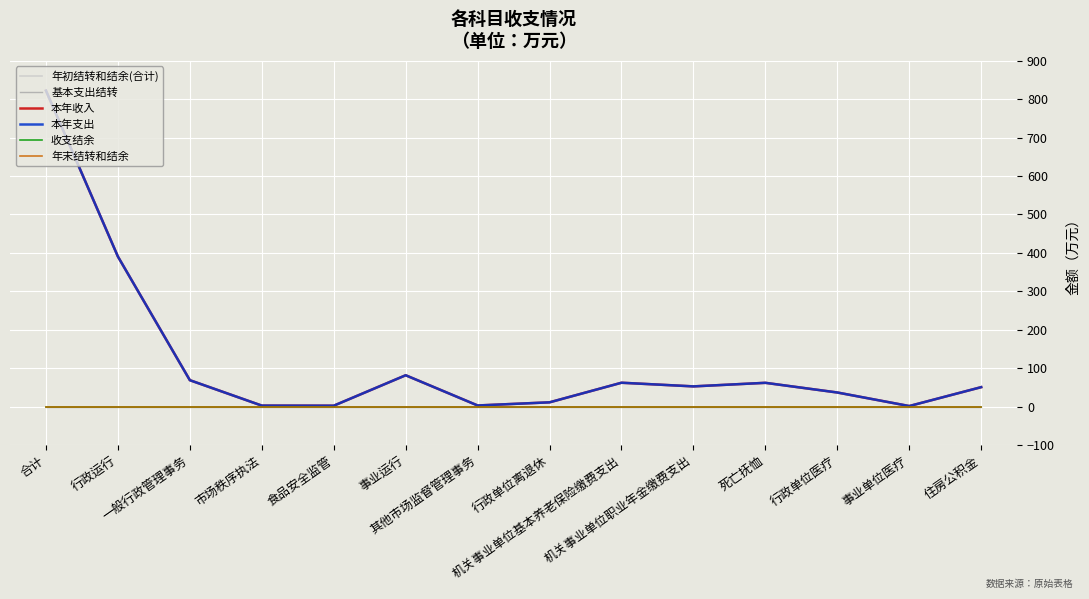

Does the chart display data point markers on the line(s)?

No